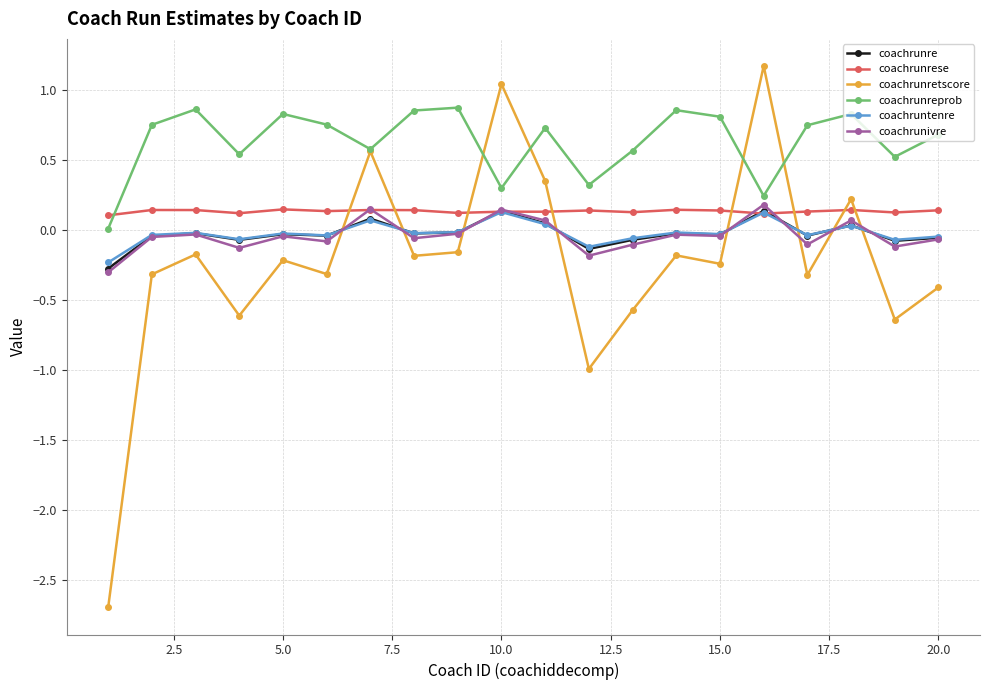

Which series has the largest total across all categories?

coachrunreprob